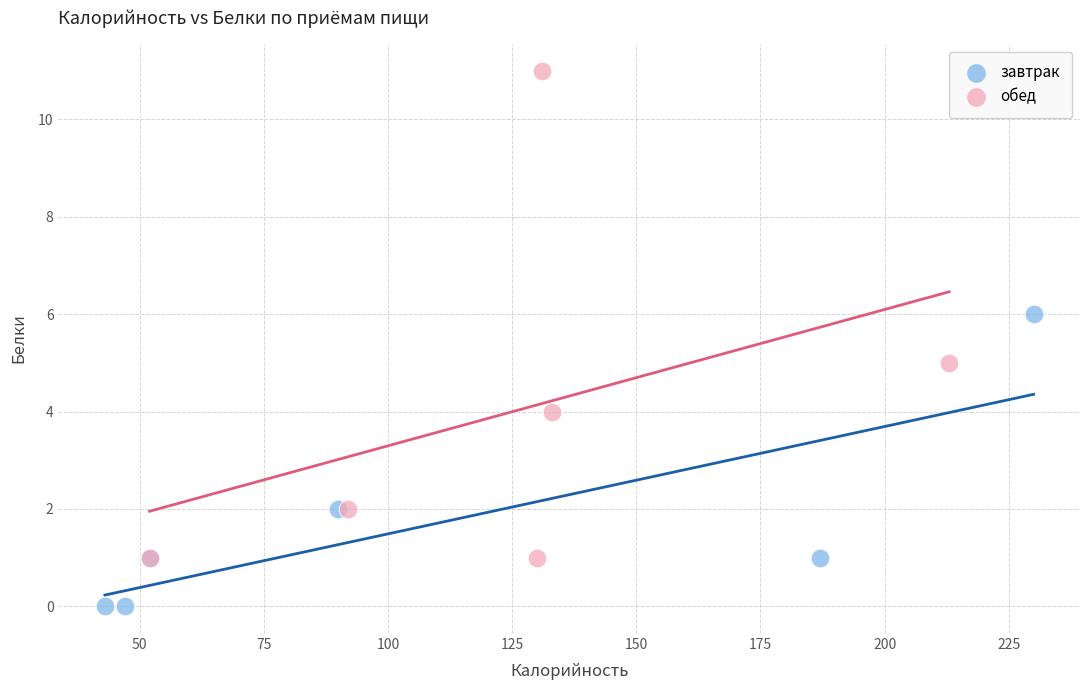

Which series contains the lowest Y value?

завтрак